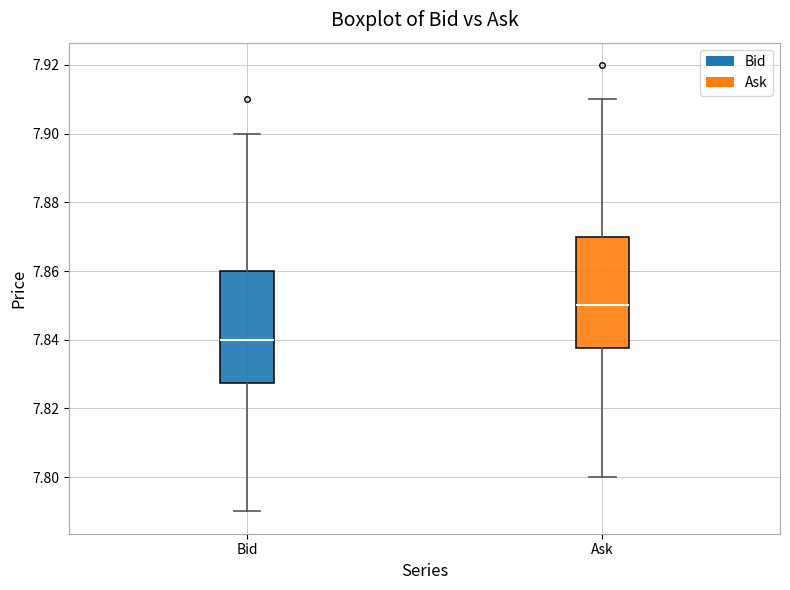

Where is the lower edge of the box for Ask on the y-axis? The values are not printed on the chart, so give them approximately, as read against the axis.

7.838